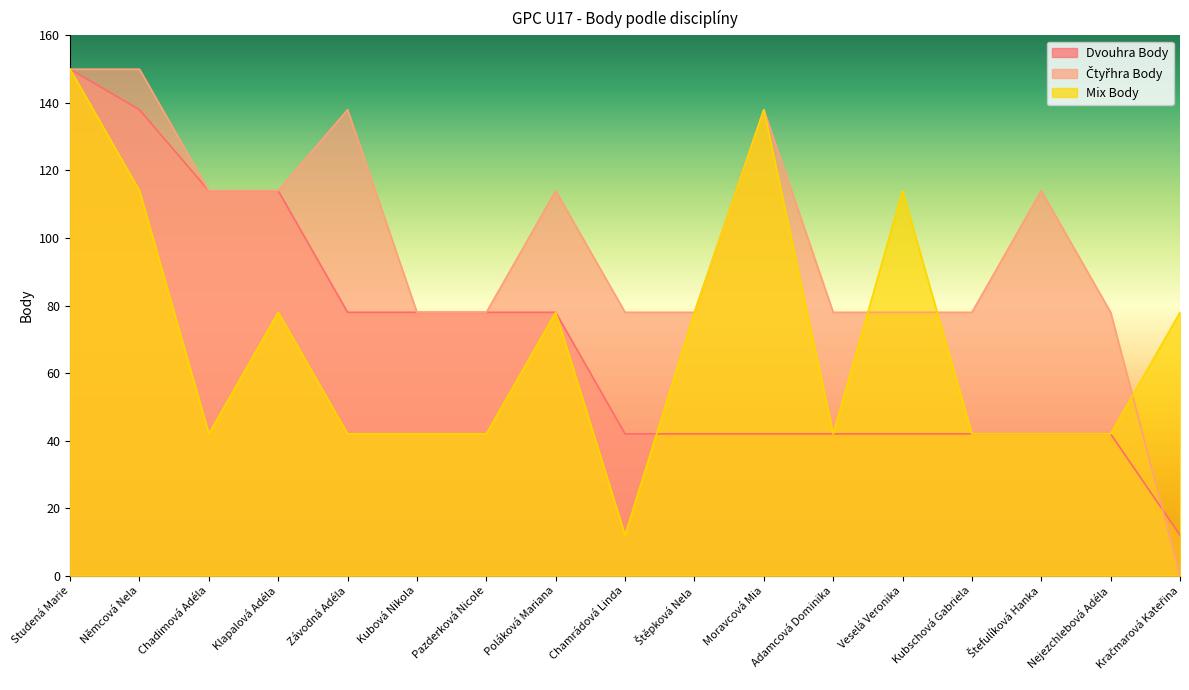

How many interior local peaks does the Čtyřhra Body series have?

4